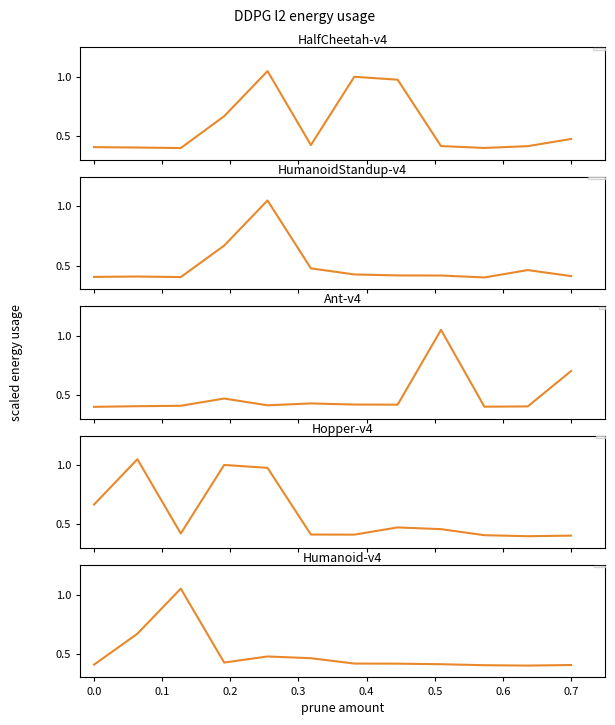

What position from the right is 0.1?

11